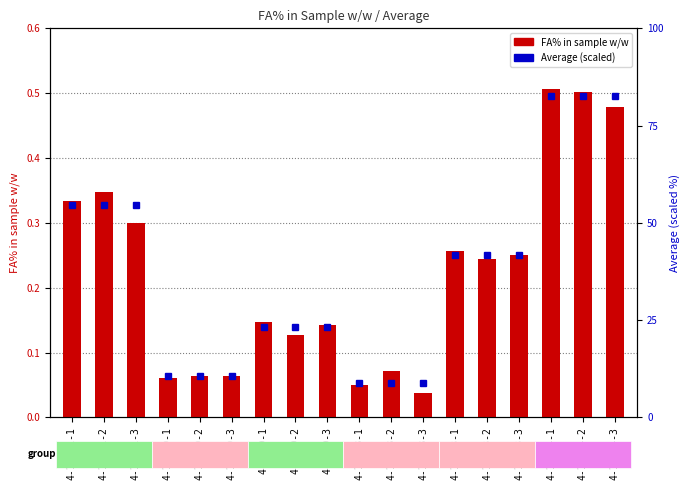

What is the label of the 3rd bar from the right?

4-11-D4-1